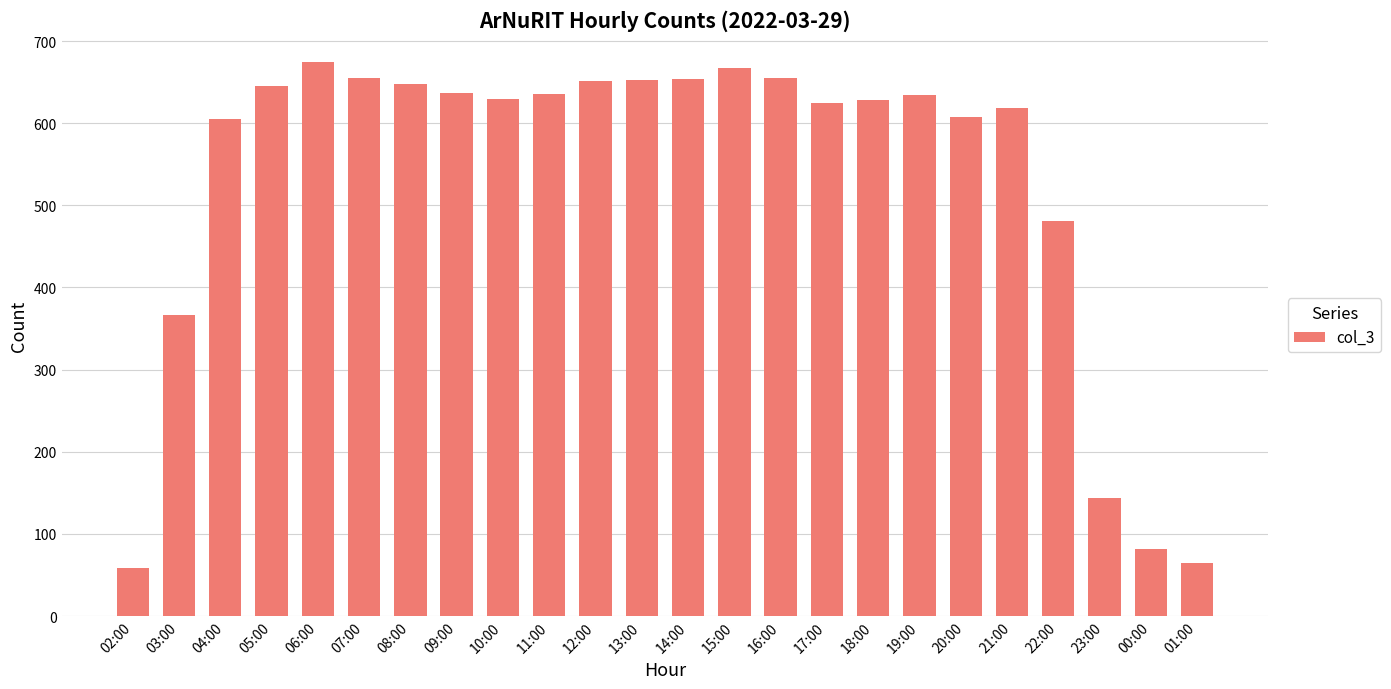

Which category has the highest value across all series?

06:00